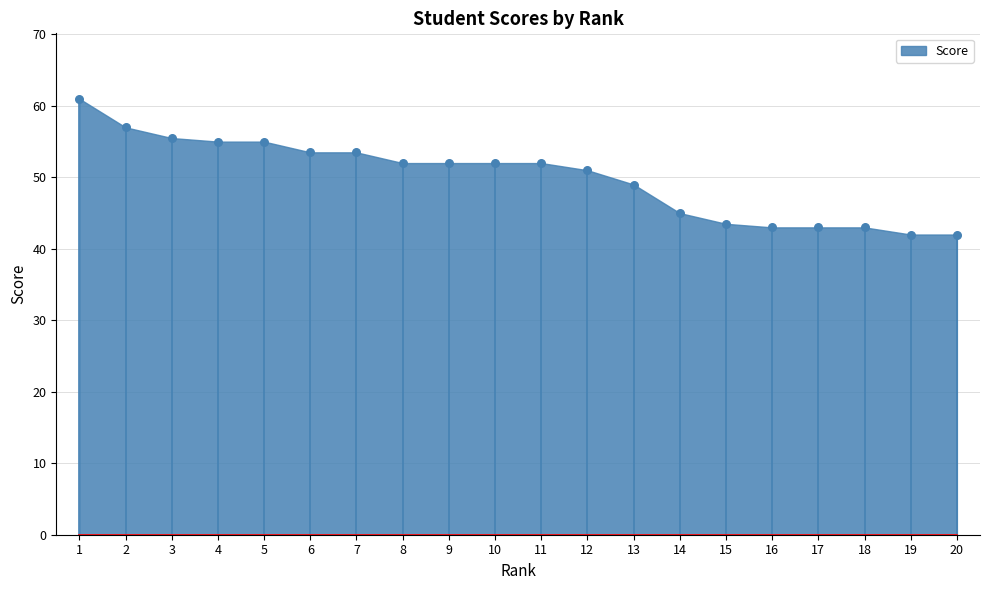

What is the range of Y values (max minus min)?

19.0